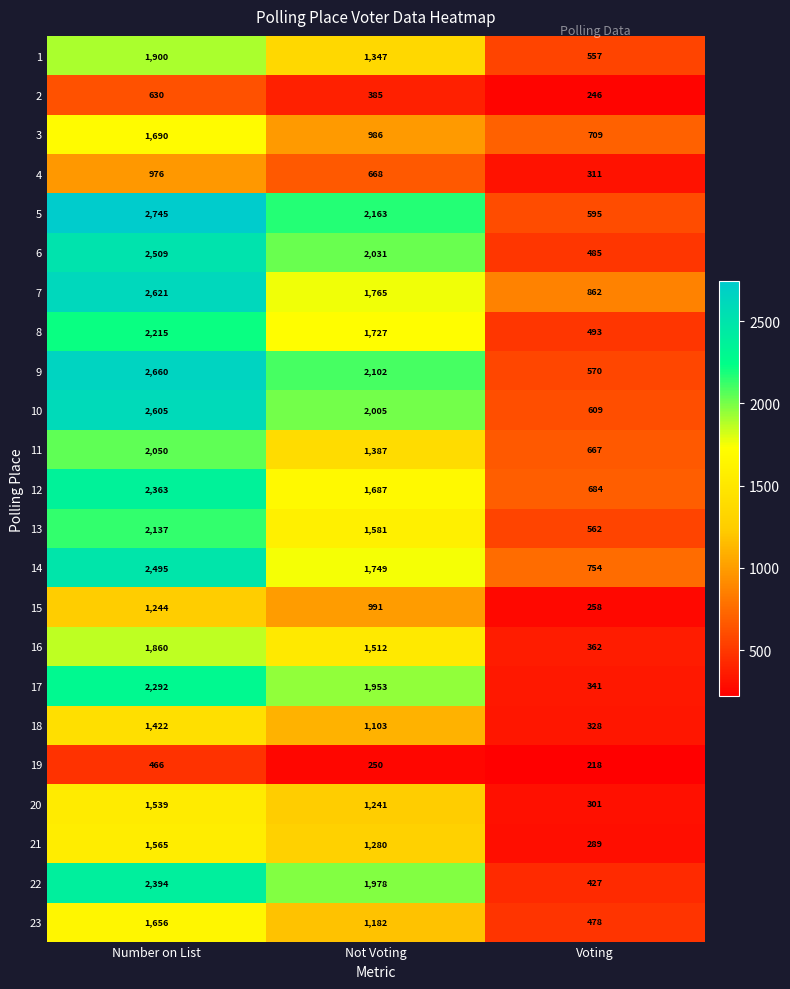

Which series has the largest range (max minus min)?

5